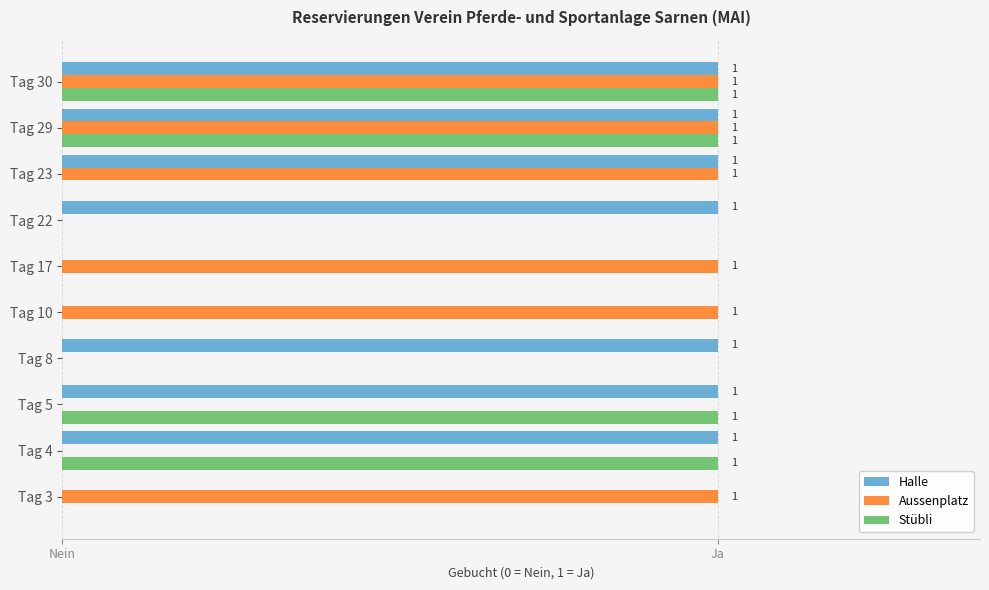

At how many categories does at least one series exceed 0?

10